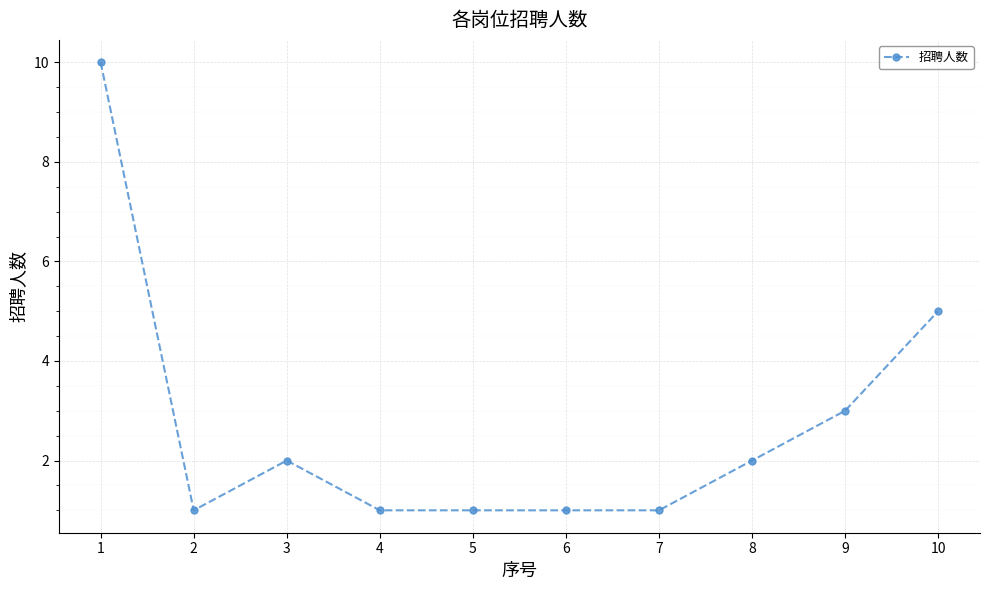

What is the difference between the maximum and minimum values?

9